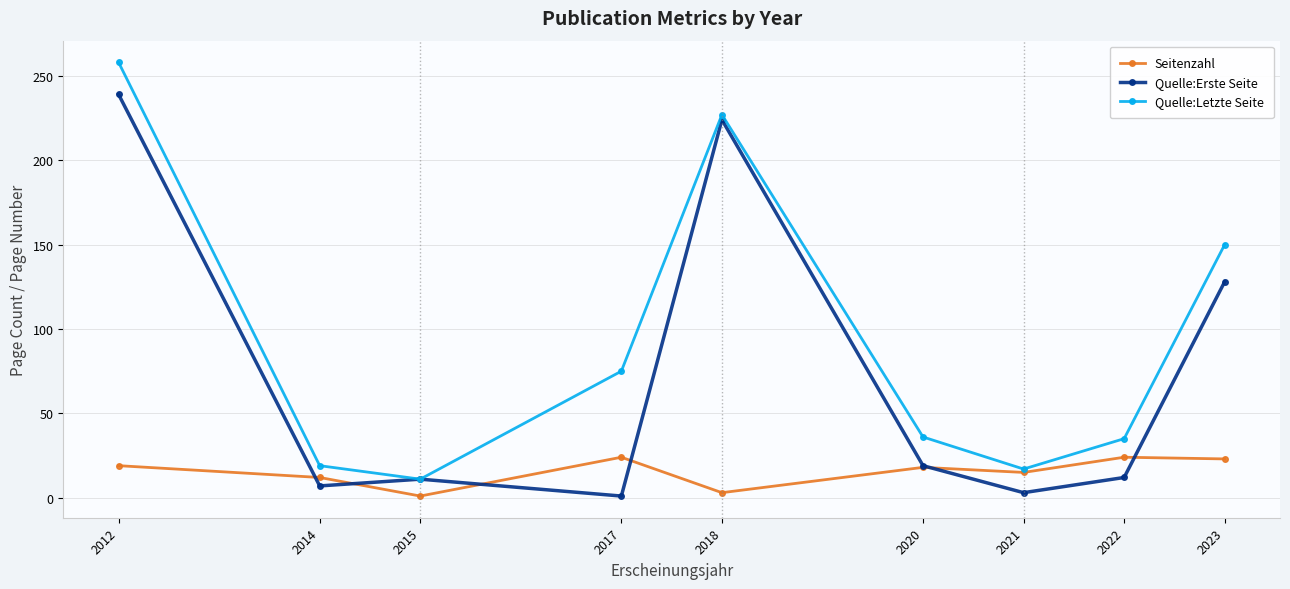

Which series has the largest range (max minus min)?

Quelle:Letzte Seite